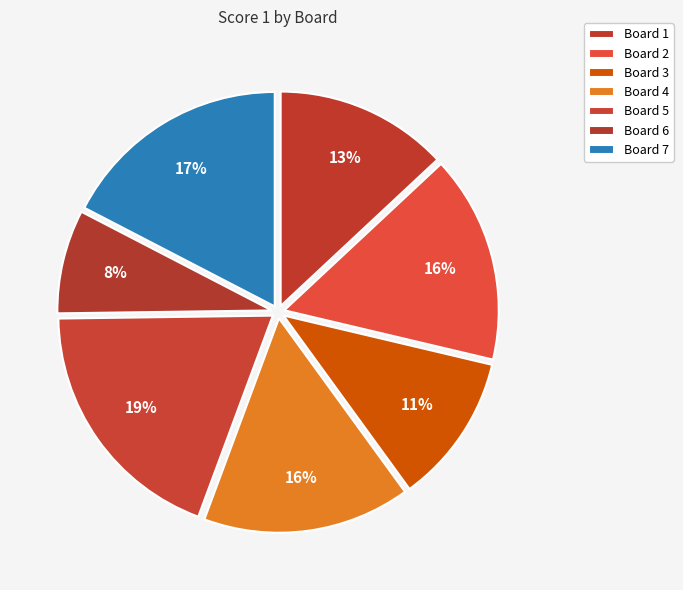

How many slices are in this pie chart?

7